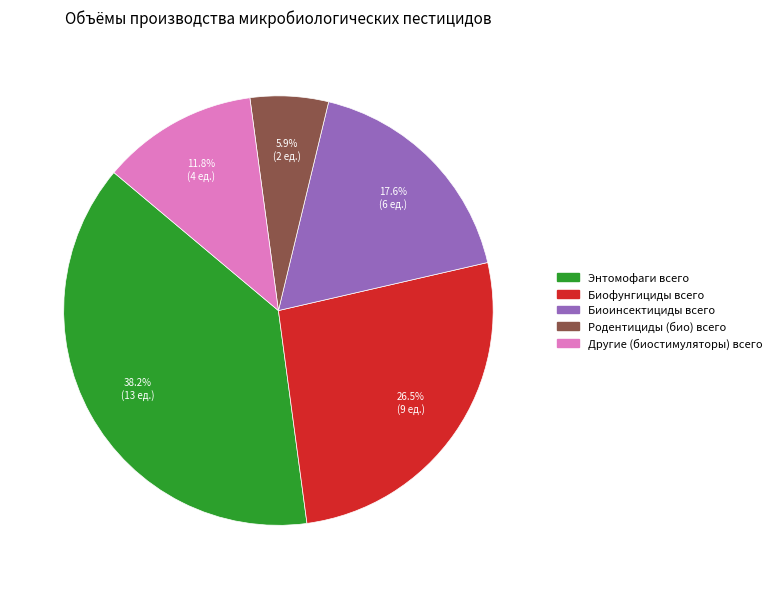

To the nearest percent, what is the difference between the largest and smallest slice percentages?

32%